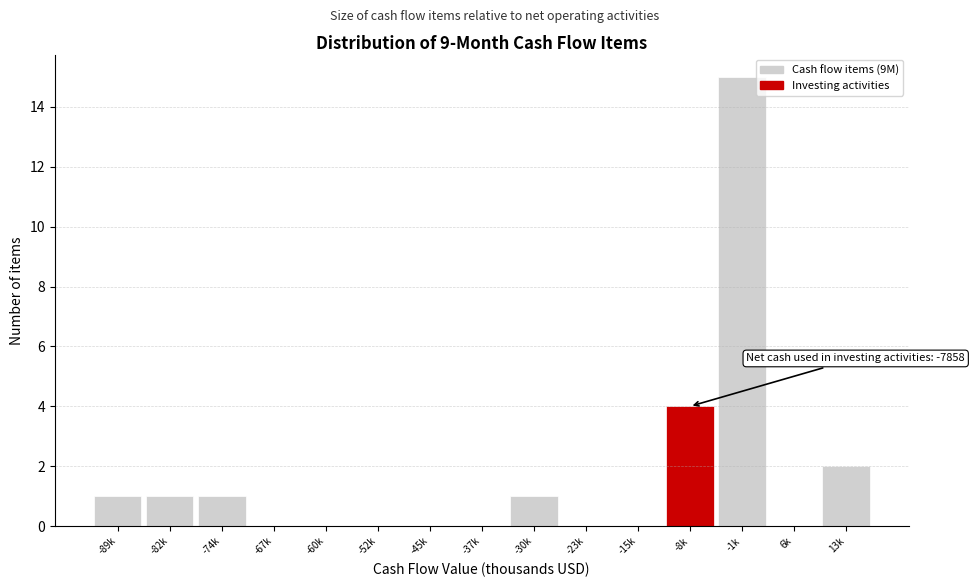

Reading left to right, transcribe all the data shown in this chart.

-89k=1	-82k=1	-74k=1	-67k=0	-60k=0	-52k=0	-45k=0	-37k=0	-30k=1	-23k=0	-15k=0	-8k=4	-1k=15	6k=0	13k=2